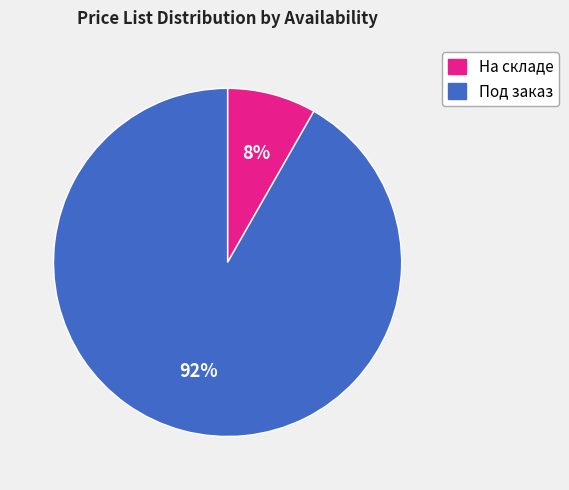

Rank the categories by value from highest to lowest.

Под заказ, На складе